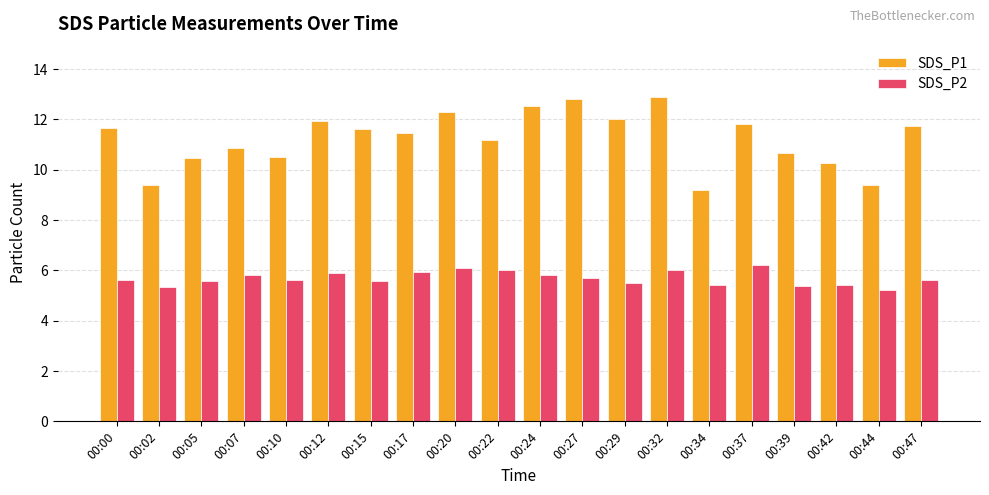

What are all the series names shown in the legend?

SDS_P1, SDS_P2